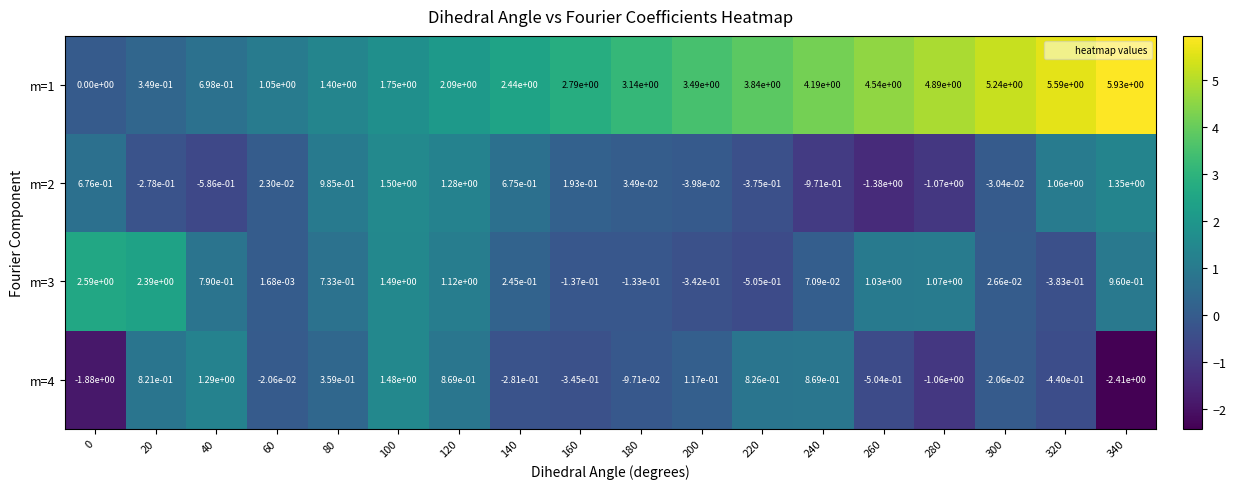

What is the spread (max minus min) of values at 280?

6.0